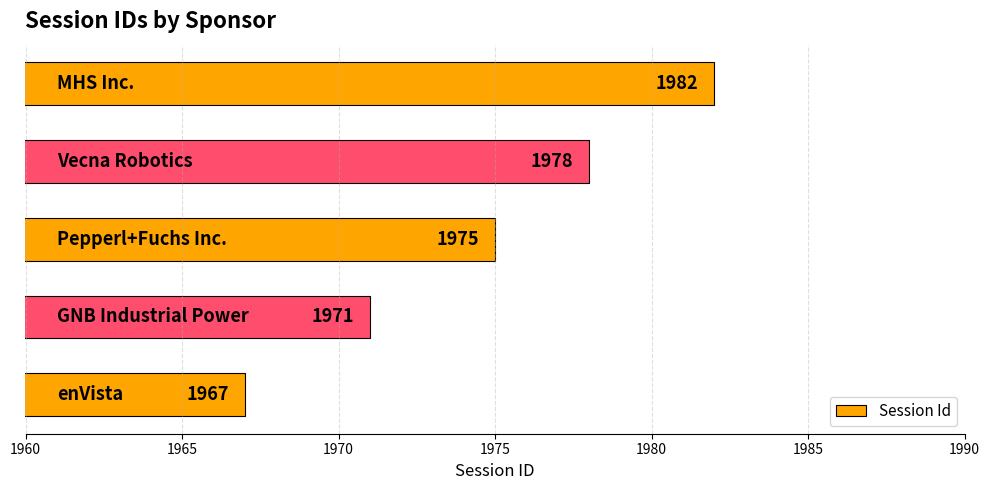

Count the number of categories in the chart.

5